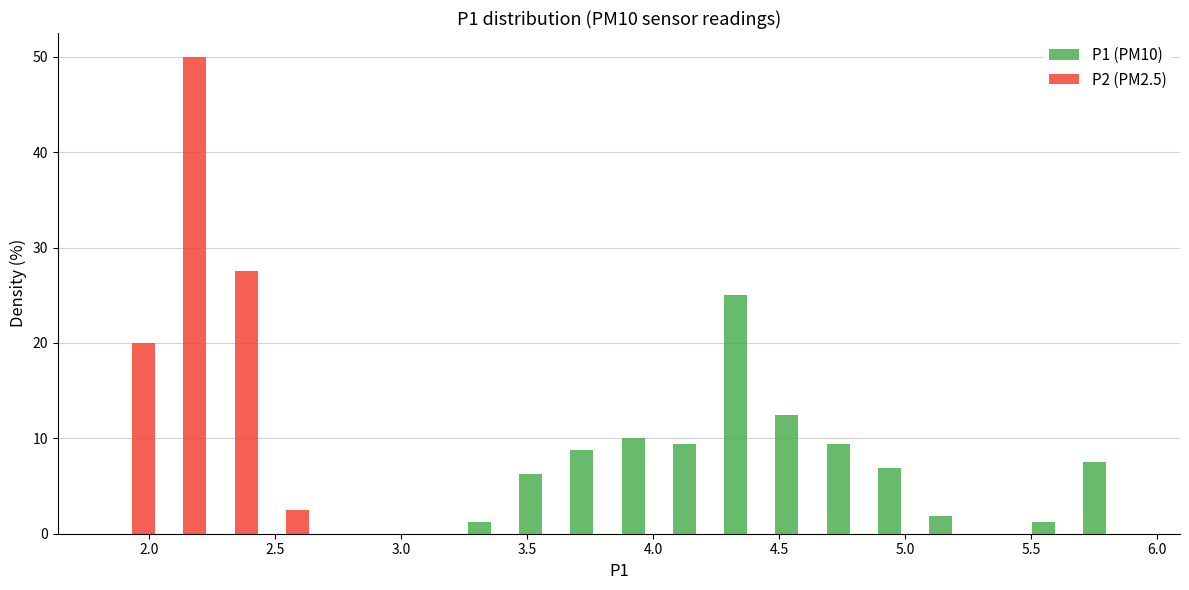

What is the height of the P2 (PM2.5) bar covering 1.85 to 2.05 on the x-axis? Neither the bar edges nor the heights are printed on the chart, so give them approximately, as read against the axes.

20